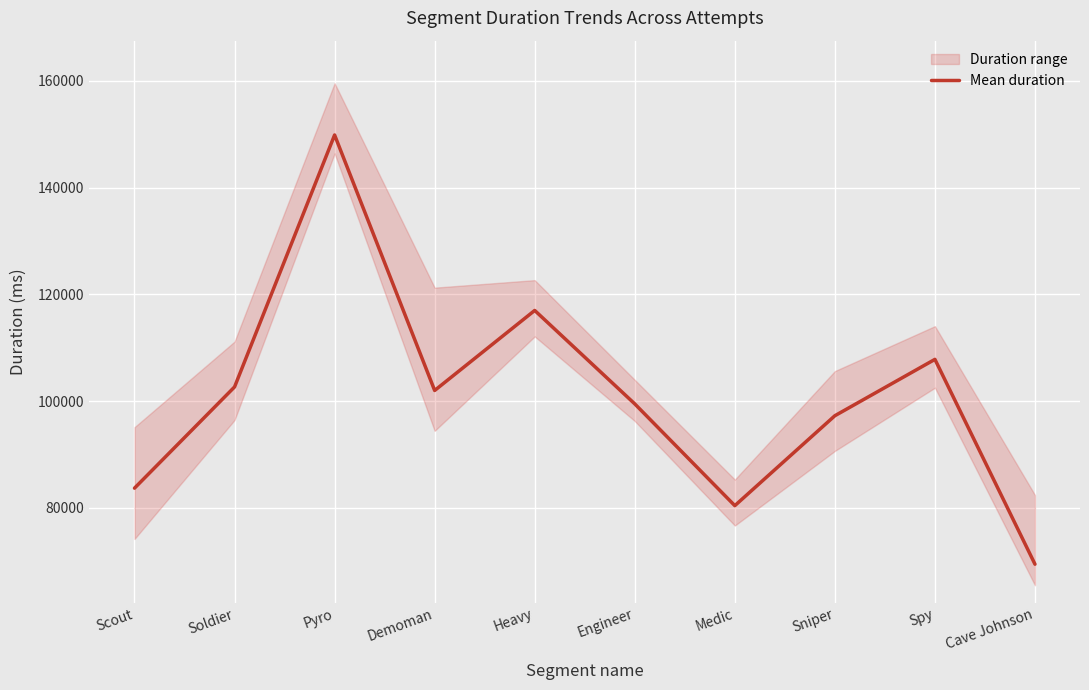

Does the chart display data point markers on the line(s)?

No